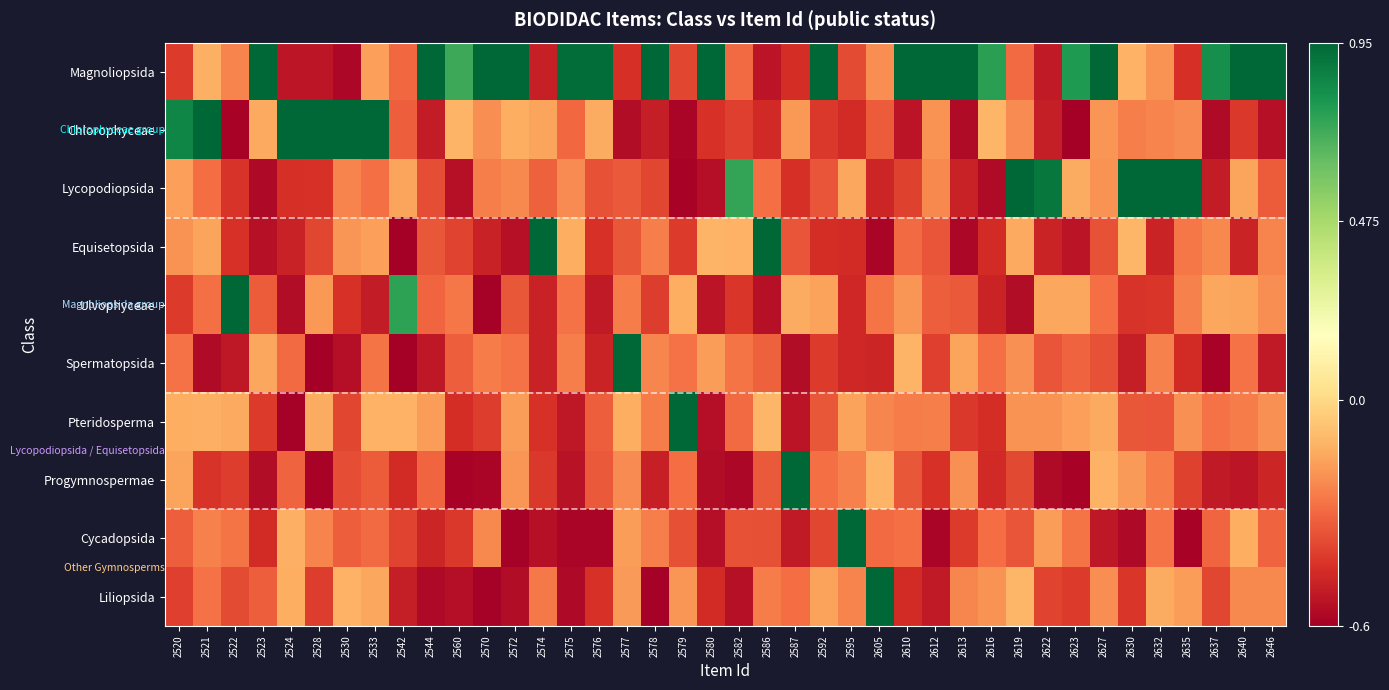

Reading right to left, transcribe all the data shown in this chart.

Magnoliopsida: 2646=1.3	2640=1.6	2637=0.8	2635=-0.4	2632=-0.2	2630=-0.1	2627=1.9	2623=0.8	2622=-0.5	2619=-0.3	2616=0.8	2613=1.4	2612=1.3	2610=0.9	2605=-0.2	2595=-0.4	2592=1.2	2587=-0.5	2586=-0.5	2582=-0.3	2580=1.1	2579=-0.4	2578=1.4	2577=-0.4	2576=0.9	2575=0.9	2574=-0.5	2572=1.7	2570=1.9	2560=0.7	2544=1.6	2542=-0.3	2533=-0.2	2530=-0.6	2528=-0.5	2524=-0.5	2523=1.4	2522=-0.2	2521=-0.1	2520=-0.4
Chlorophyceae: 2646=-0.5	2640=-0.4	2637=-0.6	2635=-0.2	2632=-0.2	2630=-0.2	2627=-0.2	2623=-0.6	2622=-0.5	2619=-0.2	2616=-0.1	2613=-0.6	2612=-0.2	2610=-0.5	2605=-0.3	2595=-0.5	2592=-0.4	2587=-0.2	2586=-0.5	2582=-0.4	2580=-0.4	2579=-0.6	2578=-0.5	2577=-0.6	2576=-0.1	2575=-0.3	2574=-0.2	2572=-0.1	2570=-0.2	2560=-0.1	2544=-0.5	2542=-0.3	2533=1.4	2530=1.1	2528=1.5	2524=1.0	2523=-0.1	2522=-0.6	2521=1.3	2520=0.9
Lycopodiopsida: 2646=-0.3	2640=-0.2	2637=-0.5	2635=1.7	2632=1.8	2630=1.5	2627=-0.2	2623=-0.1	2622=0.9	2619=1.1	2616=-0.6	2613=-0.5	2612=-0.2	2610=-0.4	2605=-0.5	2595=-0.1	2592=-0.3	2587=-0.4	2586=-0.3	2582=0.7	2580=-0.5	2579=-0.6	2578=-0.4	2577=-0.3	2576=-0.4	2575=-0.2	2574=-0.3	2572=-0.2	2570=-0.2	2560=-0.5	2544=-0.4	2542=-0.2	2533=-0.3	2530=-0.2	2528=-0.4	2524=-0.4	2523=-0.6	2522=-0.4	2521=-0.3	2520=-0.2
Equisetopsida: 2646=-0.2	2640=-0.5	2637=-0.2	2635=-0.3	2632=-0.5	2630=-0.1	2627=-0.4	2623=-0.5	2622=-0.5	2619=-0.1	2616=-0.5	2613=-0.6	2612=-0.3	2610=-0.3	2605=-0.6	2595=-0.5	2592=-0.4	2587=-0.4	2586=1.0	2582=-0.1	2580=-0.1	2579=-0.4	2578=-0.2	2577=-0.3	2576=-0.4	2575=-0.1	2574=1.1	2572=-0.5	2570=-0.5	2560=-0.4	2544=-0.3	2542=-0.6	2533=-0.2	2530=-0.2	2528=-0.4	2524=-0.5	2523=-0.5	2522=-0.4	2521=-0.2	2520=-0.2
Ulvophyceae: 2646=-0.2	2640=-0.2	2637=-0.2	2635=-0.2	2632=-0.4	2630=-0.4	2627=-0.3	2623=-0.1	2622=-0.2	2619=-0.6	2616=-0.5	2613=-0.3	2612=-0.3	2610=-0.2	2605=-0.3	2595=-0.5	2592=-0.2	2587=-0.1	2586=-0.5	2582=-0.4	2580=-0.5	2579=-0.1	2578=-0.4	2577=-0.3	2576=-0.5	2575=-0.3	2574=-0.5	2572=-0.3	2570=-0.6	2560=-0.3	2544=-0.3	2542=0.8	2533=-0.5	2530=-0.4	2528=-0.2	2524=-0.6	2523=-0.3	2522=1.5	2521=-0.3	2520=-0.4
Spermatopsida: 2646=-0.5	2640=-0.3	2637=-0.6	2635=-0.5	2632=-0.2	2630=-0.5	2627=-0.4	2623=-0.3	2622=-0.3	2619=-0.2	2616=-0.3	2613=-0.2	2612=-0.4	2610=-0.1	2605=-0.5	2595=-0.5	2592=-0.4	2587=-0.6	2586=-0.3	2582=-0.3	2580=-0.2	2579=-0.3	2578=-0.2	2577=1.1	2576=-0.5	2575=-0.2	2574=-0.5	2572=-0.3	2570=-0.3	2560=-0.3	2544=-0.5	2542=-0.6	2533=-0.3	2530=-0.5	2528=-0.6	2524=-0.3	2523=-0.2	2522=-0.5	2521=-0.6	2520=-0.3
Pteridosperma: 2646=-0.2	2640=-0.2	2637=-0.3	2635=-0.2	2632=-0.3	2630=-0.3	2627=-0.1	2623=-0.2	2622=-0.2	2619=-0.2	2616=-0.5	2613=-0.4	2612=-0.2	2610=-0.3	2605=-0.2	2595=-0.2	2592=-0.3	2587=-0.5	2586=-0.1	2582=-0.3	2580=-0.6	2579=1.4	2578=-0.3	2577=-0.1	2576=-0.3	2575=-0.5	2574=-0.4	2572=-0.2	2570=-0.4	2560=-0.5	2544=-0.2	2542=-0.1	2533=-0.1	2530=-0.4	2528=-0.1	2524=-0.6	2523=-0.4	2522=-0.1	2521=-0.1	2520=-0.1
Progymnospermae: 2646=-0.5	2640=-0.5	2637=-0.5	2635=-0.4	2632=-0.3	2630=-0.2	2627=-0.1	2623=-0.6	2622=-0.6	2619=-0.4	2616=-0.5	2613=-0.2	2612=-0.4	2610=-0.3	2605=-0.1	2595=-0.2	2592=-0.3	2587=1.4	2586=-0.3	2582=-0.6	2580=-0.6	2579=-0.3	2578=-0.5	2577=-0.2	2576=-0.3	2575=-0.5	2574=-0.4	2572=-0.2	2570=-0.6	2560=-0.6	2544=-0.3	2542=-0.5	2533=-0.3	2530=-0.4	2528=-0.6	2524=-0.3	2523=-0.6	2522=-0.4	2521=-0.4	2520=-0.2
Cycadopsida: 2646=-0.3	2640=-0.1	2637=-0.3	2635=-0.6	2632=-0.3	2630=-0.6	2627=-0.5	2623=-0.3	2622=-0.2	2619=-0.3	2616=-0.3	2613=-0.4	2612=-0.6	2610=-0.3	2605=-0.3	2595=1.2	2592=-0.4	2587=-0.5	2586=-0.4	2582=-0.4	2580=-0.6	2579=-0.4	2578=-0.2	2577=-0.2	2576=-0.6	2575=-0.6	2574=-0.5	2572=-0.6	2570=-0.2	2560=-0.4	2544=-0.5	2542=-0.4	2533=-0.3	2530=-0.3	2528=-0.2	2524=-0.1	2523=-0.5	2522=-0.3	2521=-0.2	2520=-0.3
Liliopsida: 2646=-0.2	2640=-0.2	2637=-0.4	2635=-0.2	2632=-0.1	2630=-0.4	2627=-0.2	2623=-0.4	2622=-0.4	2619=-0.1	2616=-0.2	2613=-0.2	2612=-0.5	2610=-0.5	2605=1.7	2595=-0.2	2592=-0.2	2587=-0.3	2586=-0.3	2582=-0.5	2580=-0.5	2579=-0.2	2578=-0.6	2577=-0.2	2576=-0.4	2575=-0.6	2574=-0.3	2572=-0.6	2570=-0.6	2560=-0.5	2544=-0.6	2542=-0.5	2533=-0.1	2530=-0.1	2528=-0.4	2524=-0.1	2523=-0.3	2522=-0.4	2521=-0.3	2520=-0.4